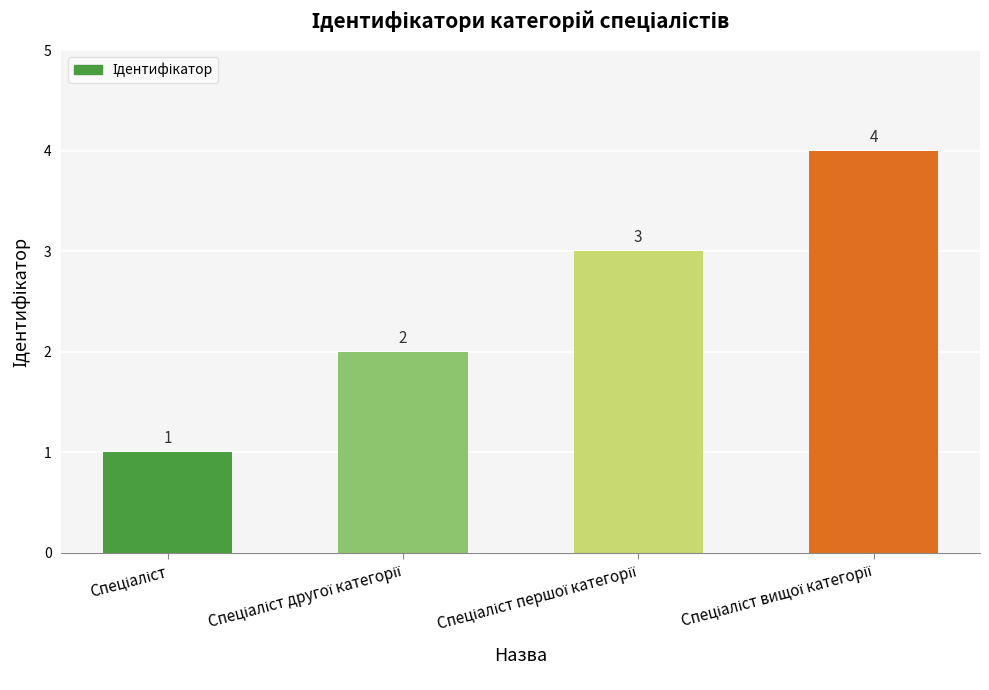

Count the values in the range 2 to 4.

3